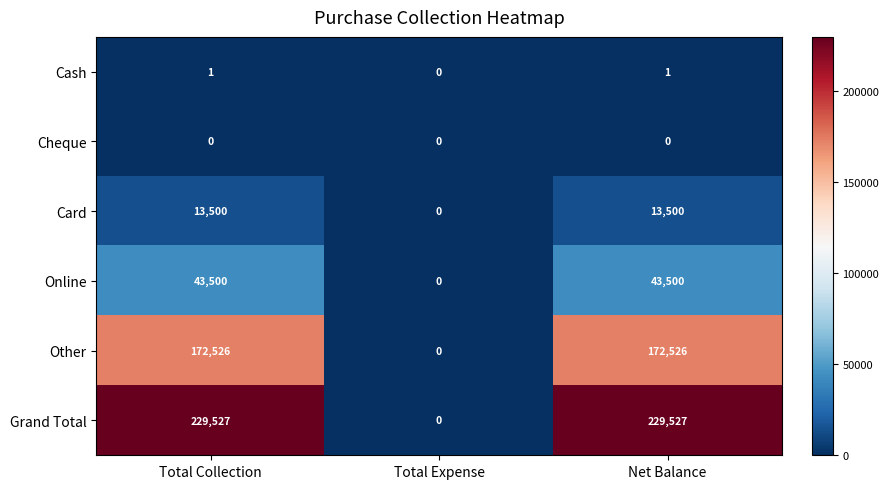

Which series has the largest total across all categories?

Grand Total